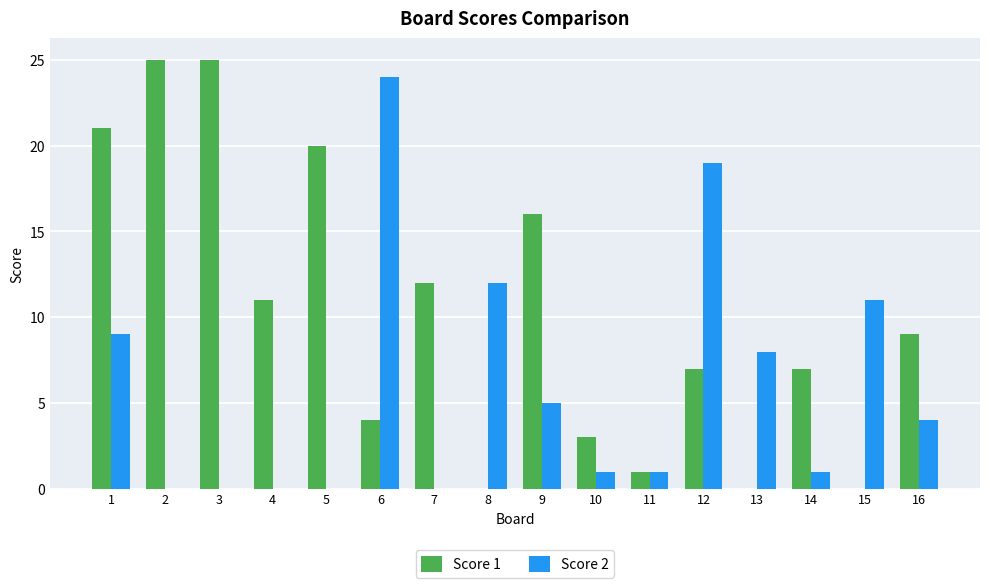

How many data points does each series have?

16